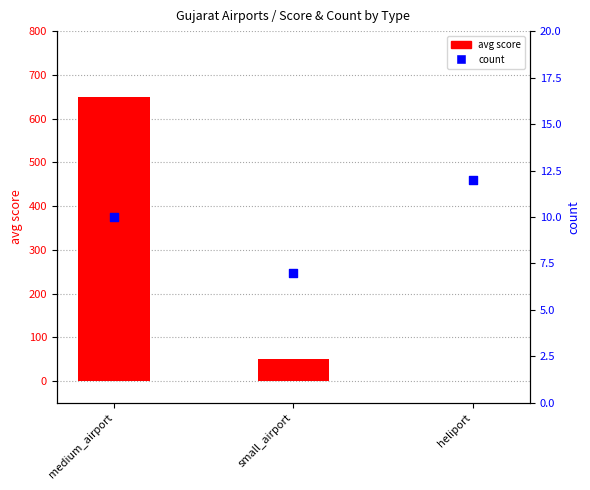

Which series has the largest total across all categories?

avg score